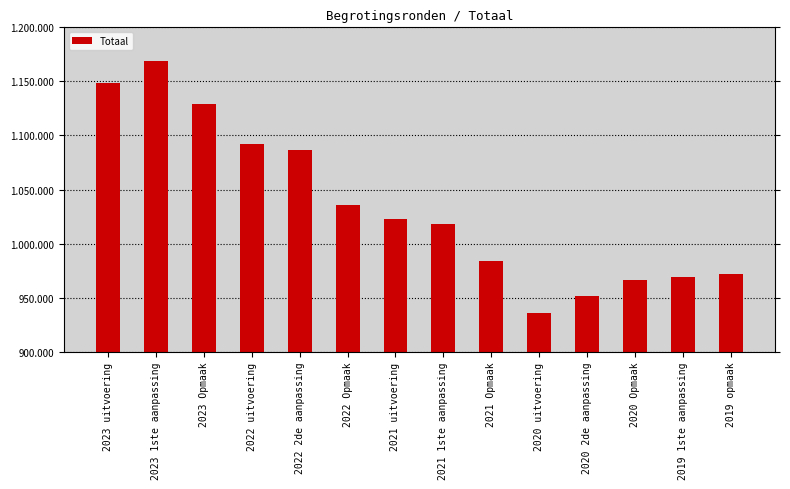

What is the smallest value displayed?

936296